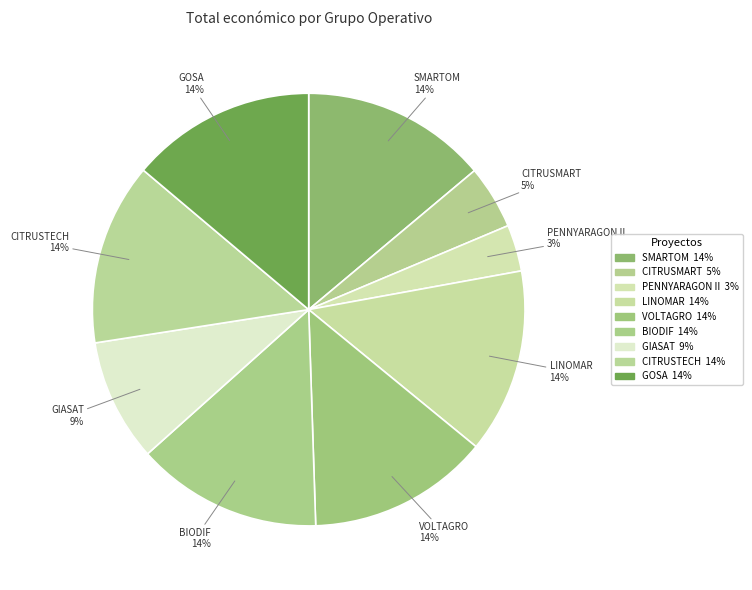

What percentage is the GOSA slice, to the nearest percent?

14%